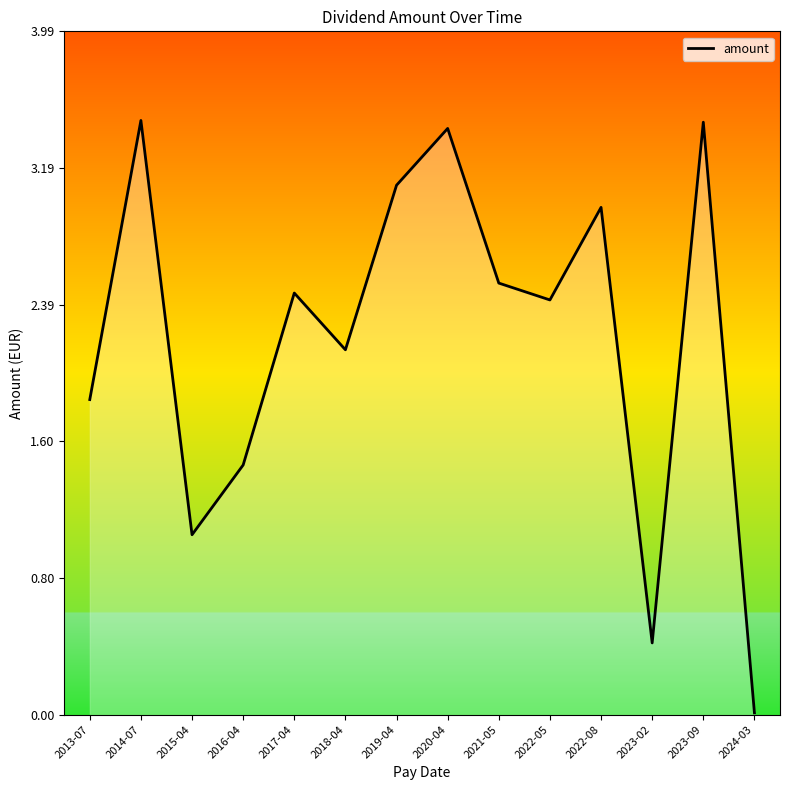

True or false: the data shows 2.5 at 2017-04.

True